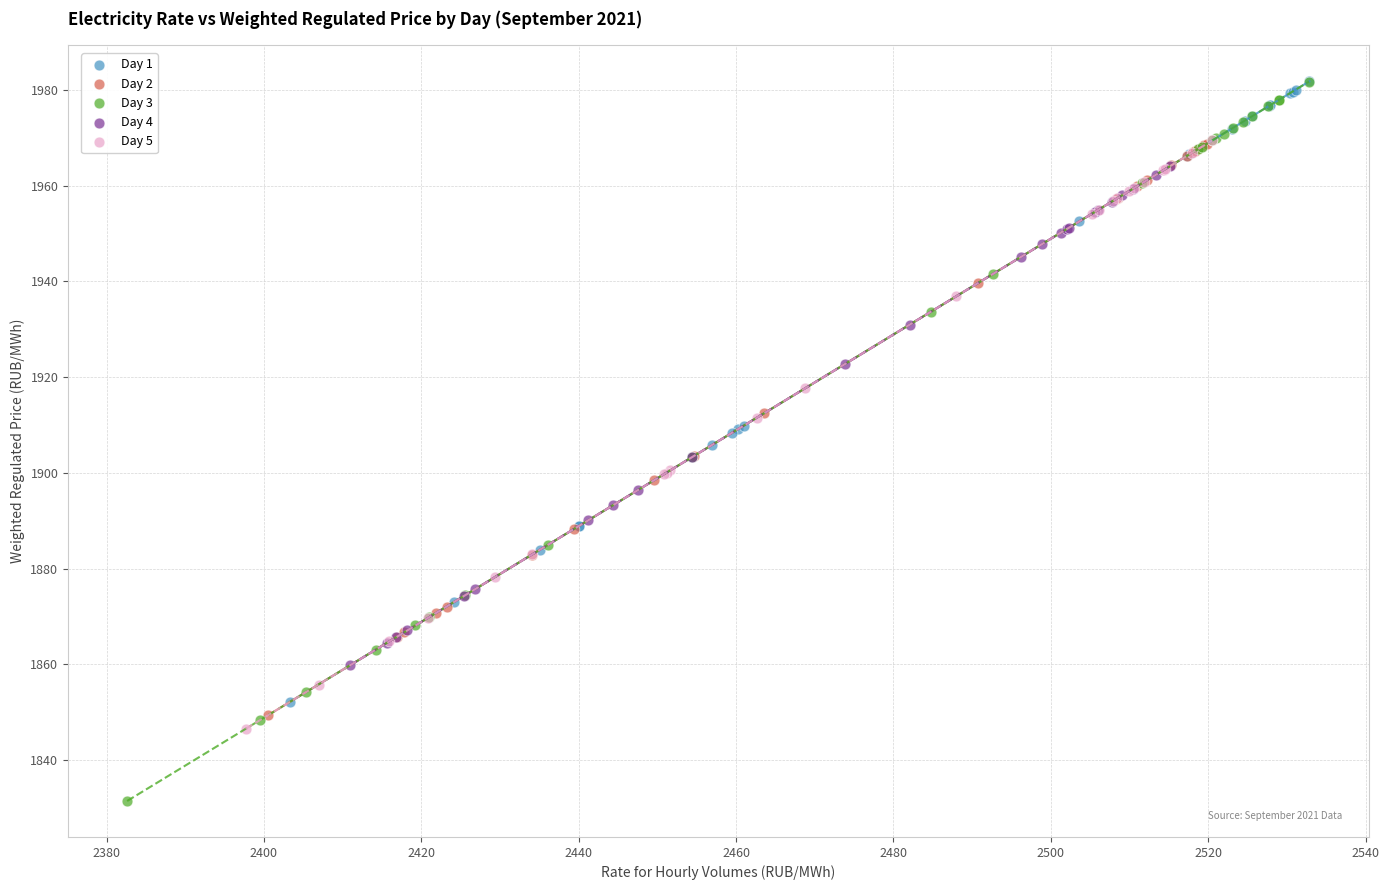

Which series has the widest spread of Y values?

Day 3